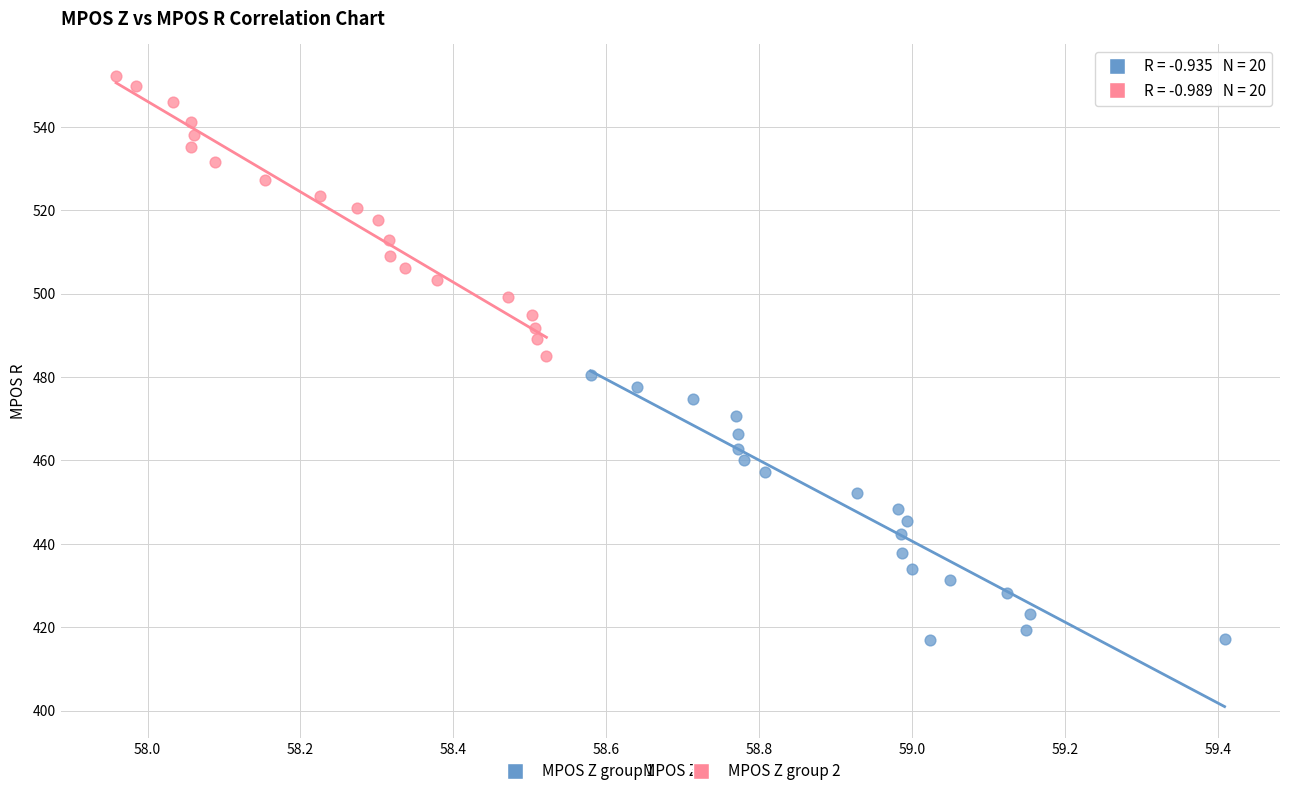

Which series reaches the minimum Y coordinate?

MPOS Z group 1